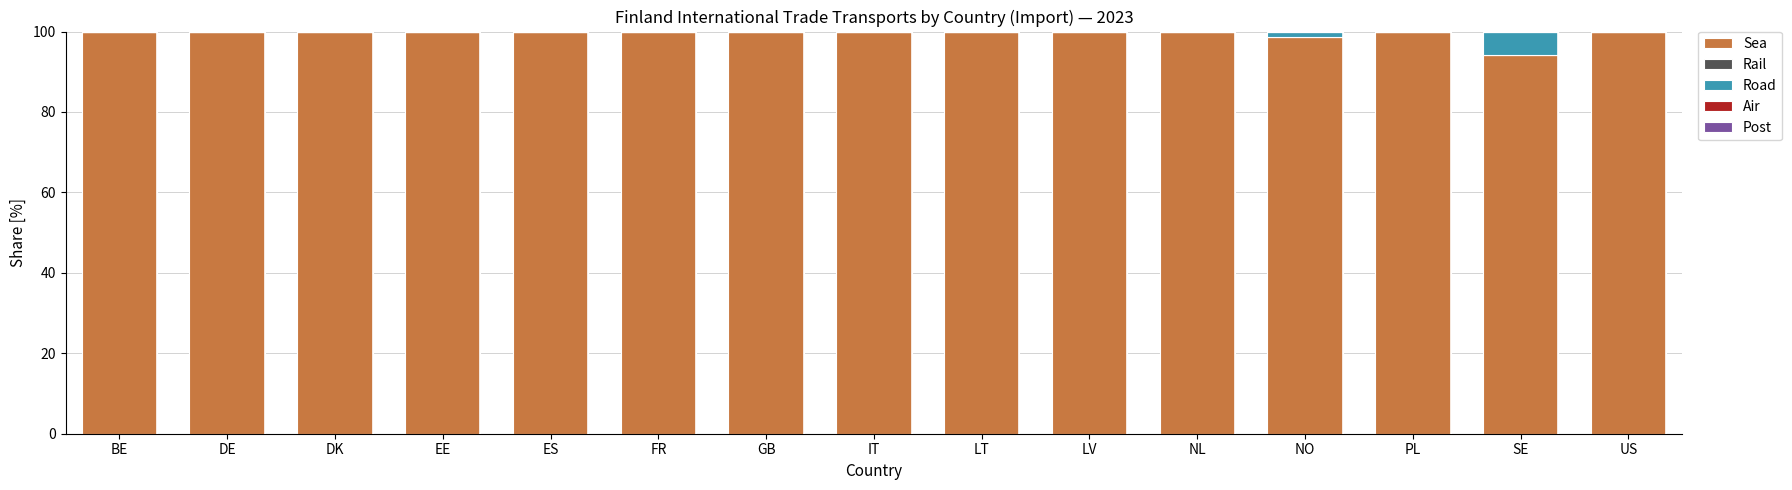

True or false: Sea has a value of 35.7 at IT.

False